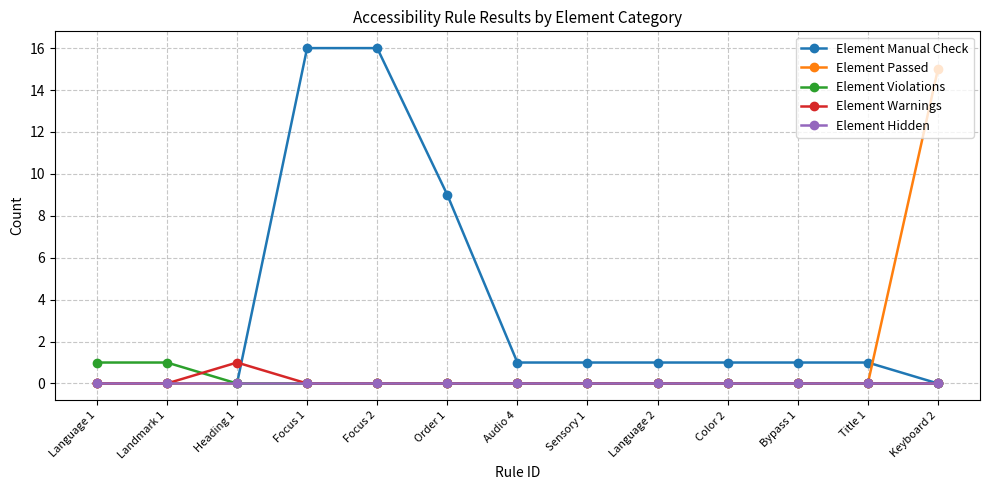

Is this an area chart (filled region under the line)?

No